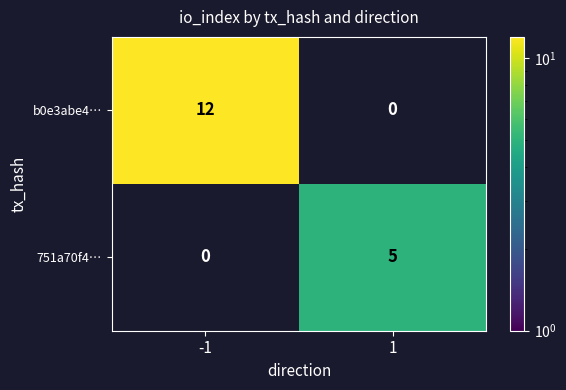

True or false: b0e3abe4… has a value of 18 at -1.

False